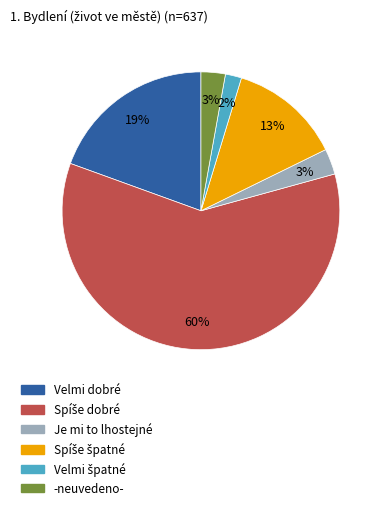

True or false: Velmi dobré accounts for 19% of the total.

True